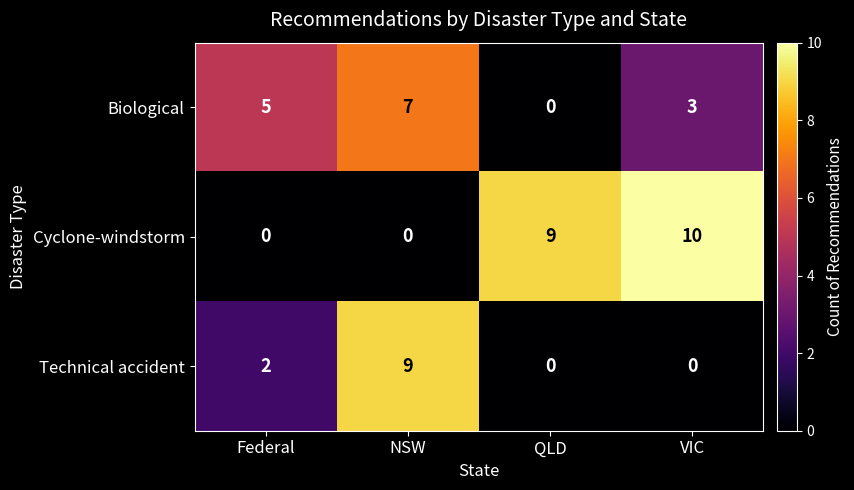

What is the total value across all series at VIC?

13